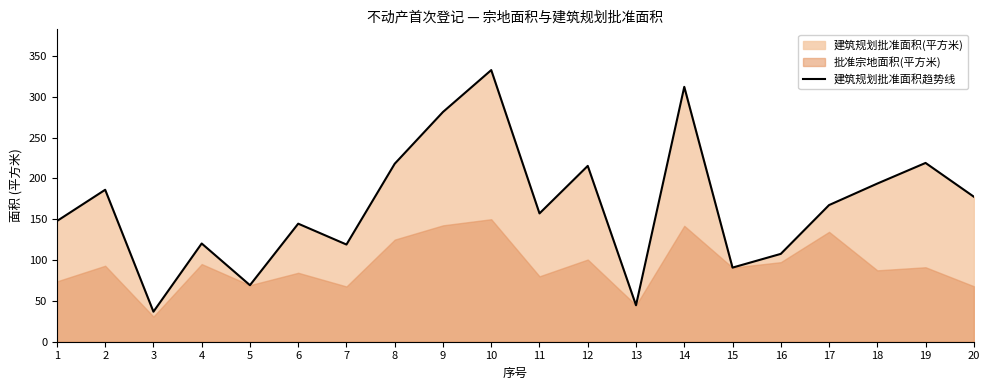

Where is the first local maximum?

2